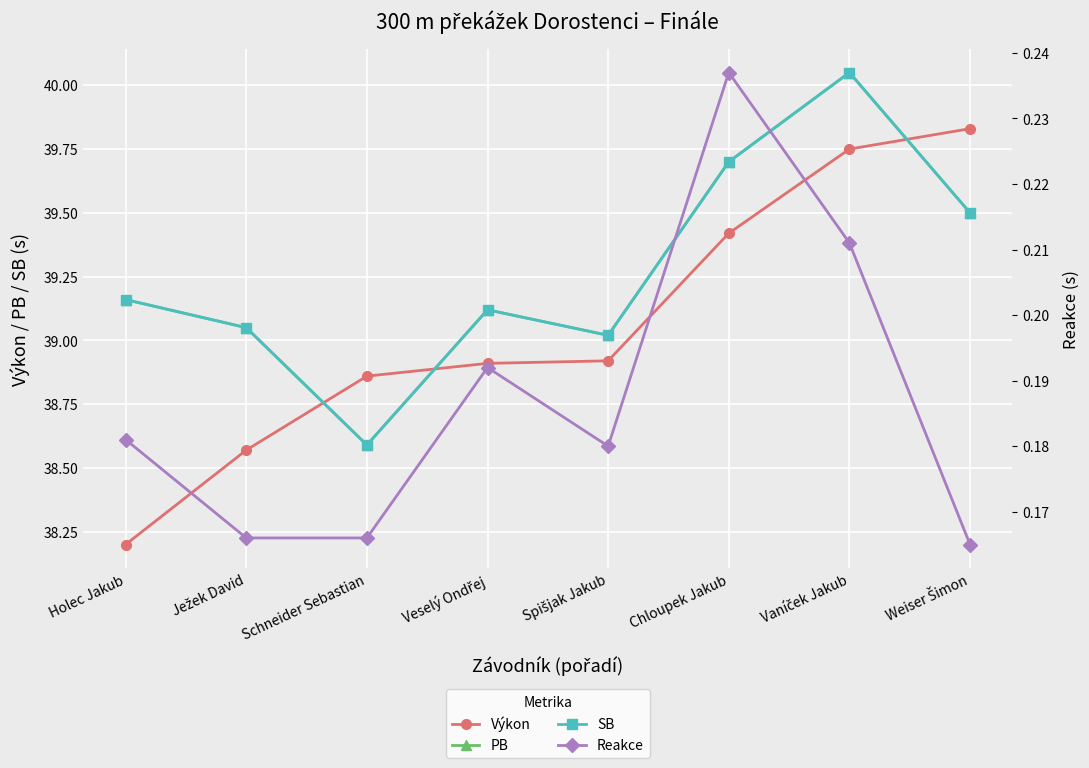

At which category does Reakce reach its first local valley?

Spišjak Jakub